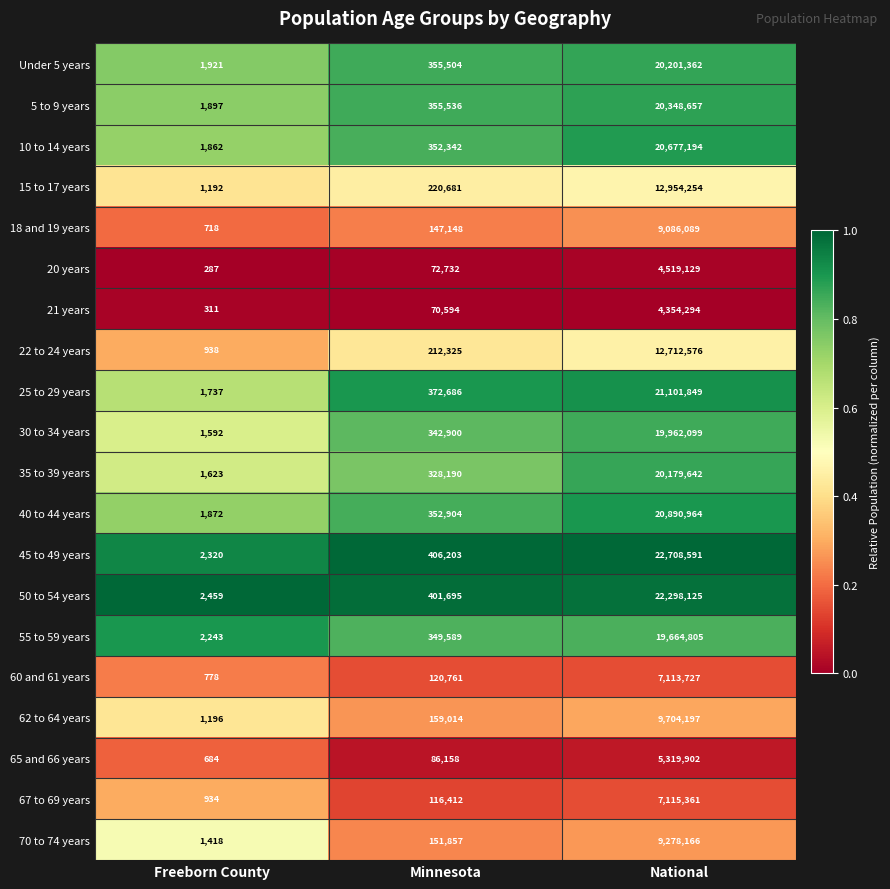

List the series in order of their peak value, highest first.

45 to 49 years, 50 to 54 years, 25 to 29 years, 40 to 44 years, 10 to 14 years, 5 to 9 years, Under 5 years, 35 to 39 years, 30 to 34 years, 55 to 59 years, 15 to 17 years, 22 to 24 years, 62 to 64 years, 70 to 74 years, 18 and 19 years, 67 to 69 years, 60 and 61 years, 65 and 66 years, 20 years, 21 years